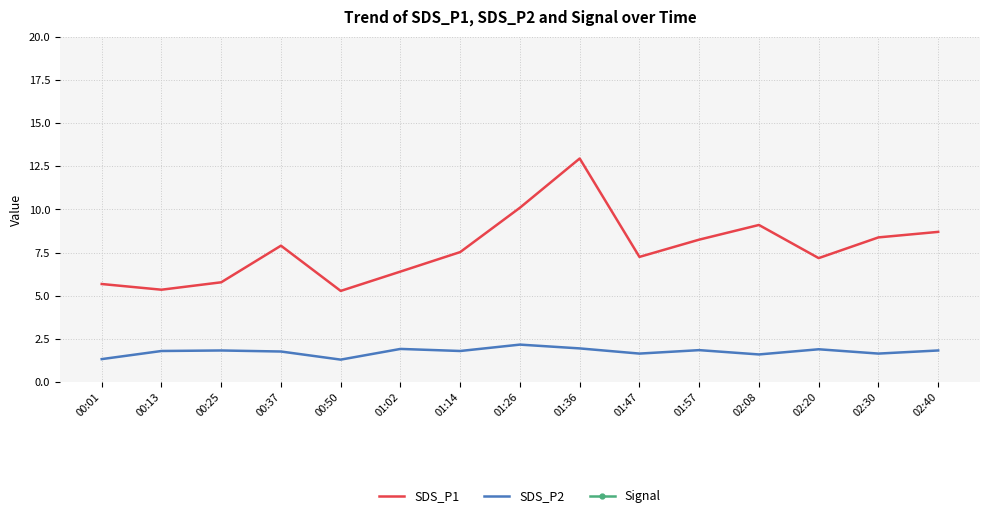

How many data points in SDS_P1 are less than 7?

5